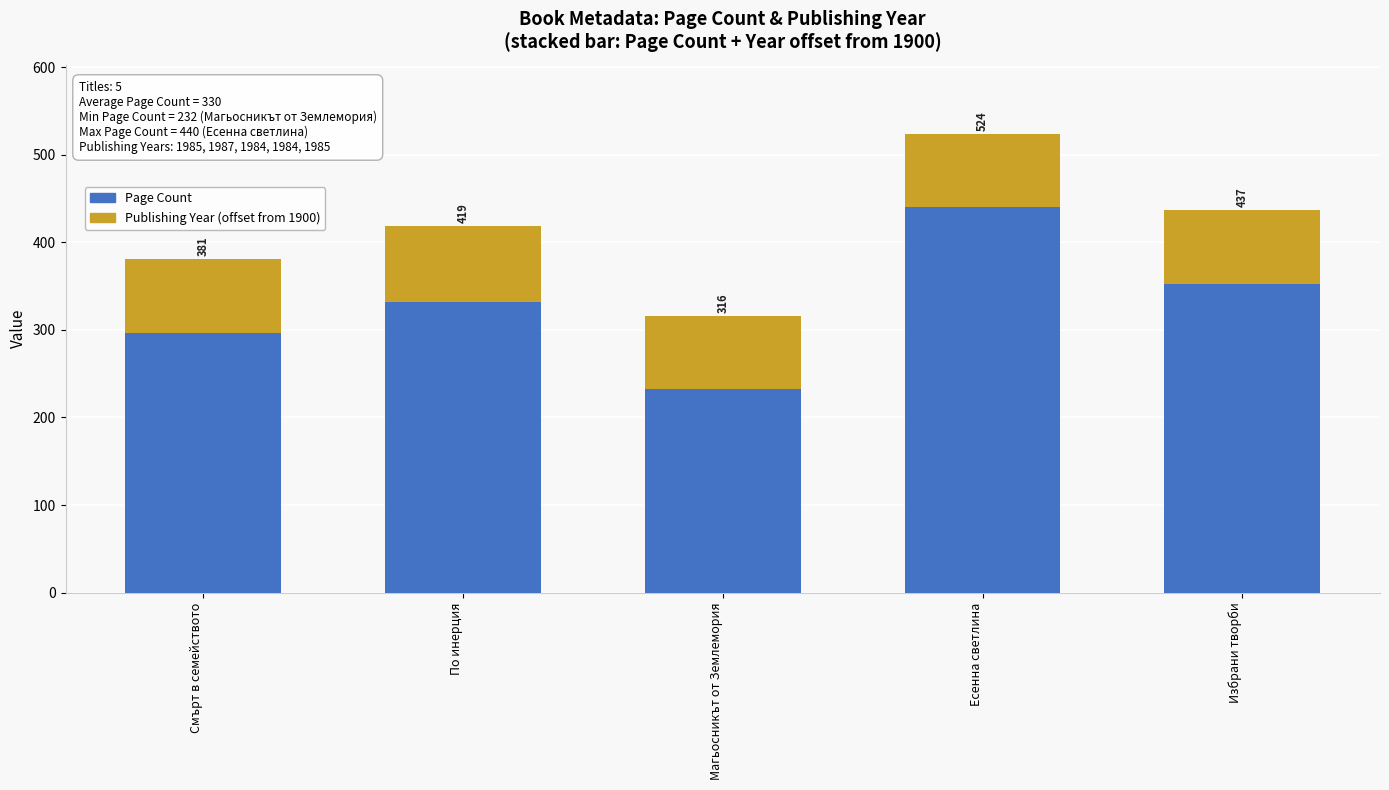

What are all the series names shown in the legend?

Page Count, Publishing Year (offset from 1900)